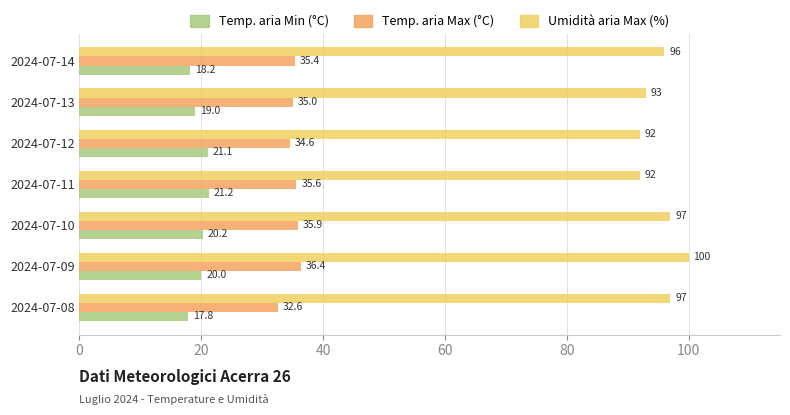

How many Umidità aria Max (%) values are between 92 and 97?

6